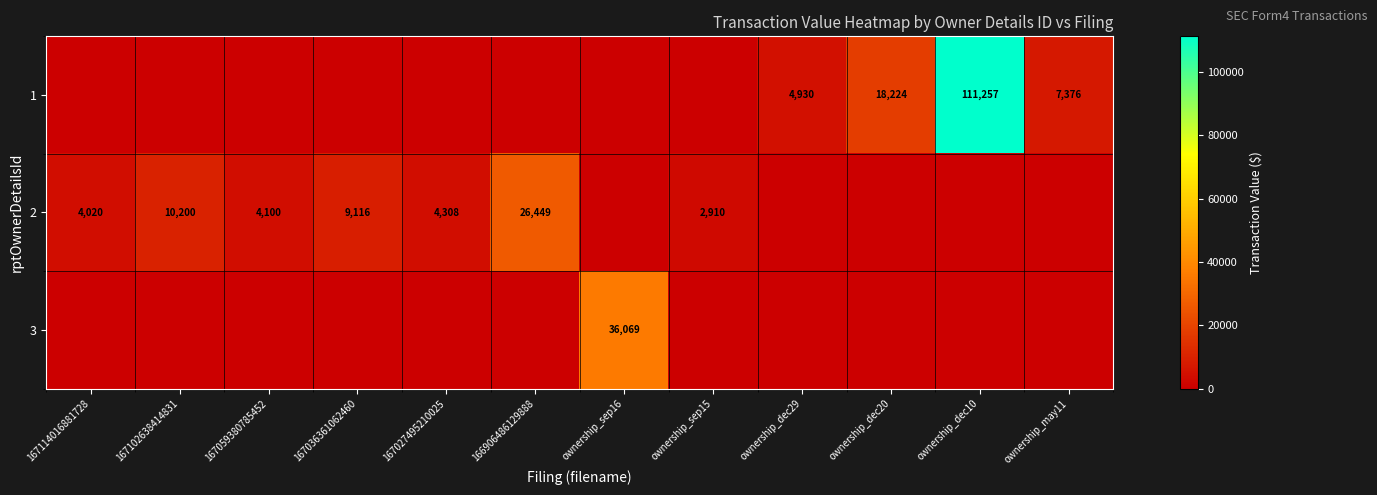

The value of 2 at 167114016881728 is 4020. True or false?

True